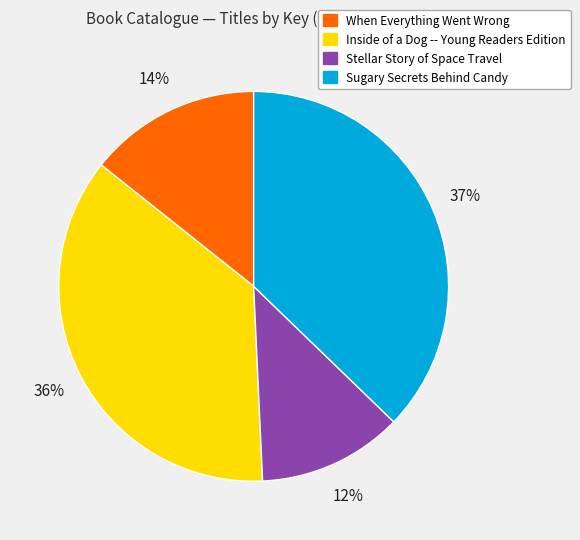

To the nearest percent, what is the average slice percentage?

25%